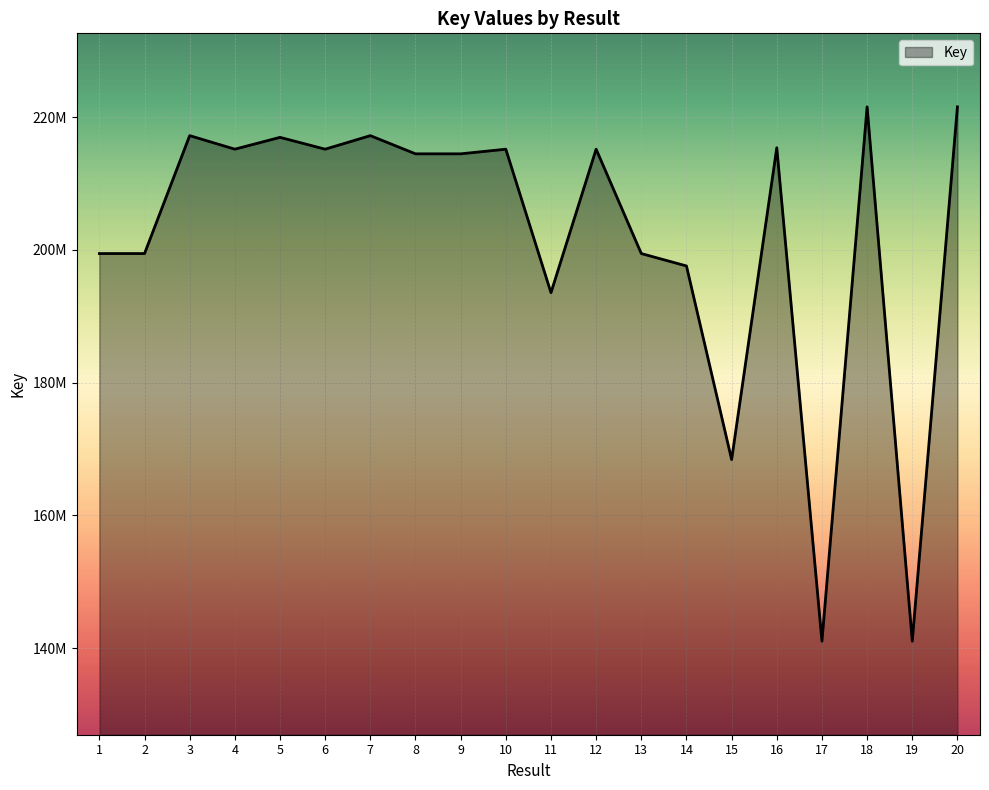

What is the difference between the second highest and second lowest values?

80532148